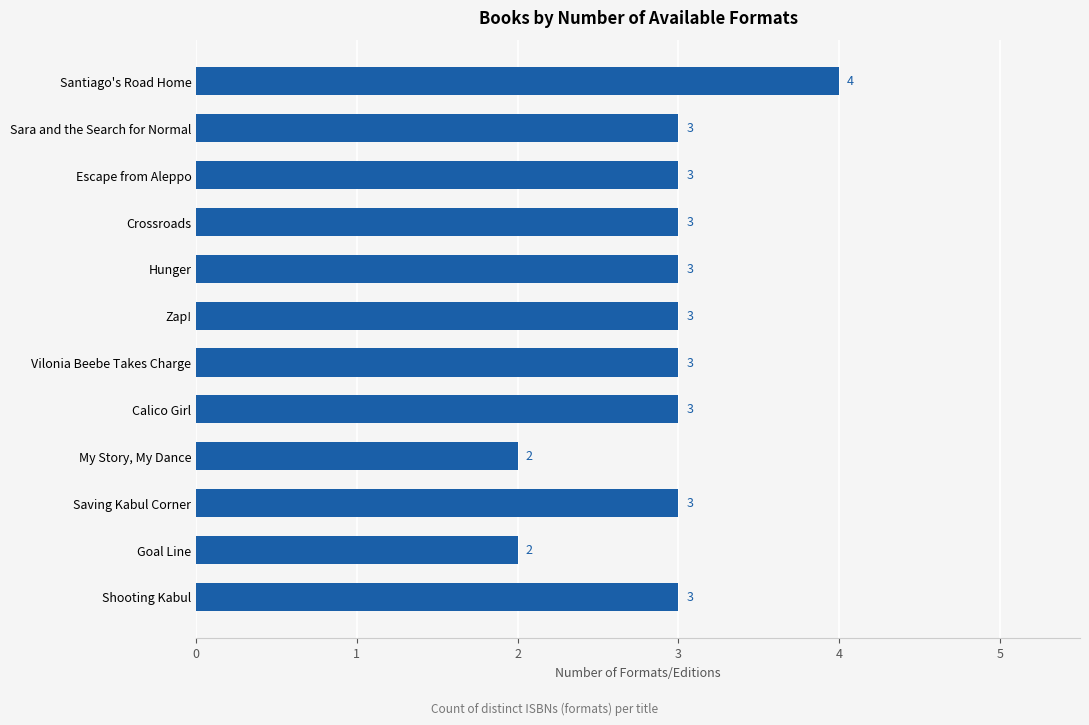

Which label corresponds to the largest value in the chart?

Santiago's Road Home